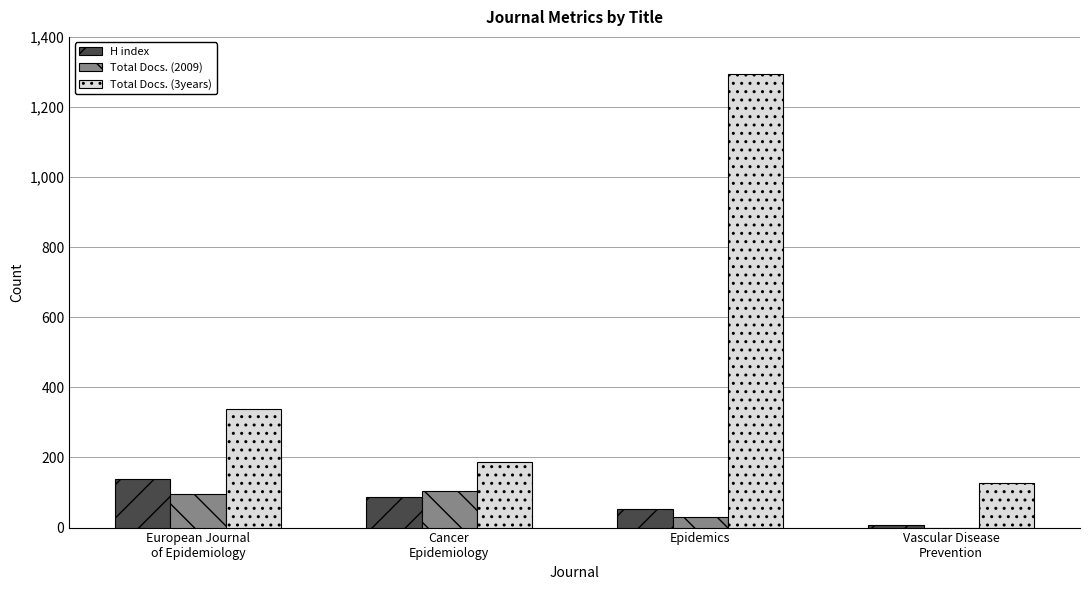

What is the sum of all Total Docs. (2009) values?

229